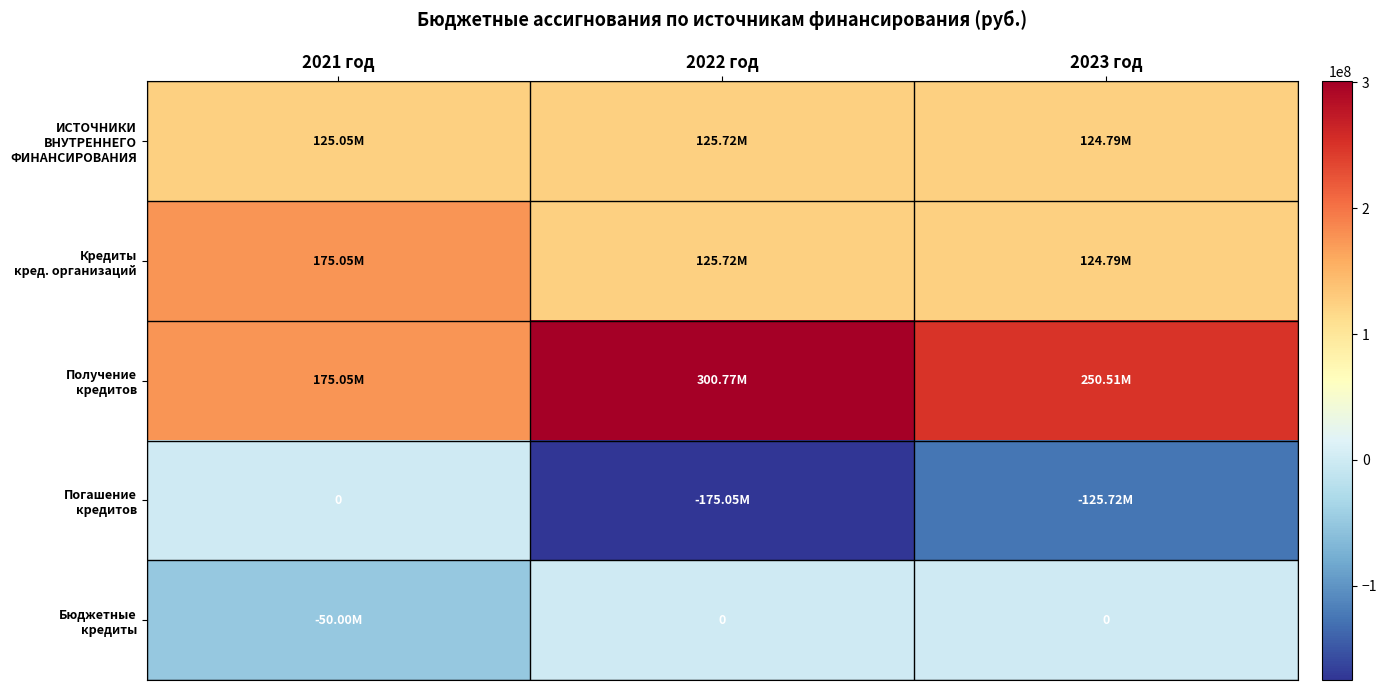

True or false: Кредиты кред. организаций has a value of 125720228 at 2022 год.

True